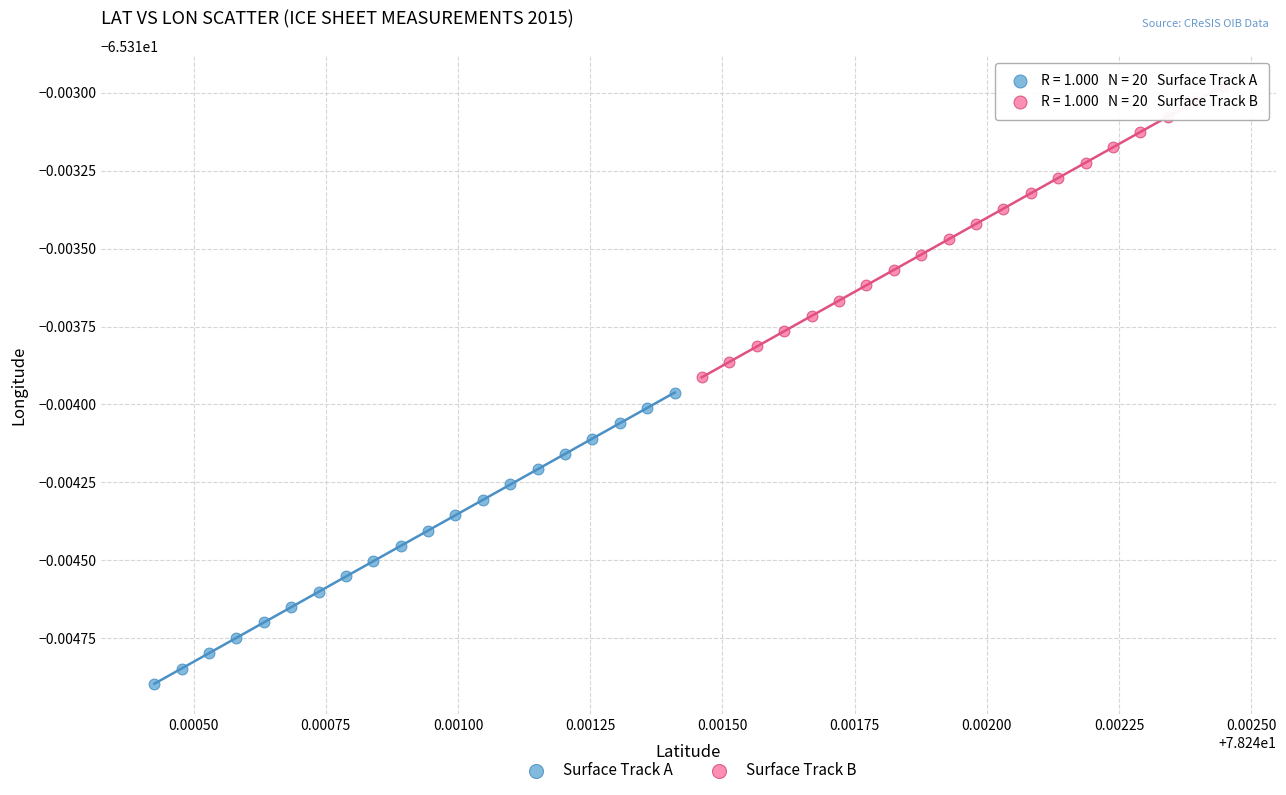

Which series contains the highest Y value?

Surface Track B